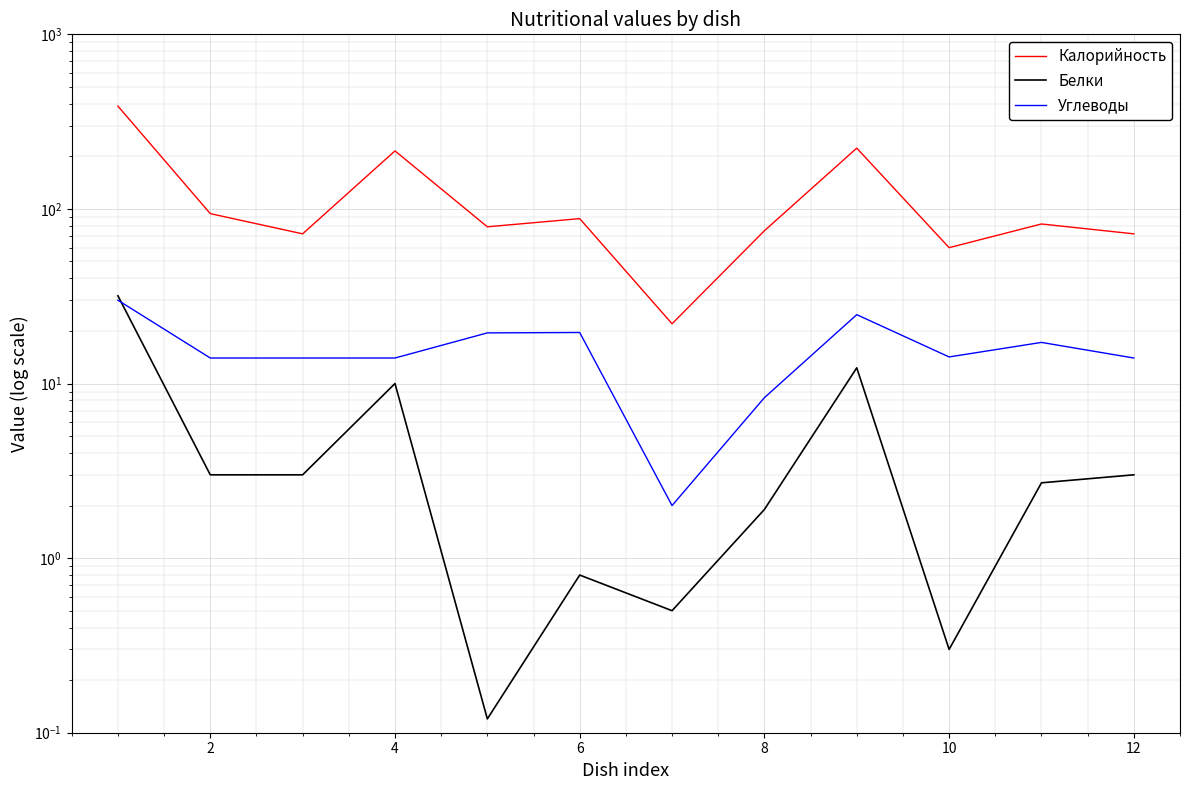

Reading left to right, extract all data points from this chart.

Калорийность: 388.0	94.0	72.0	215.0	79.0	88.0	22.0	75.0	223.0	60.0	82.0	72.0
Белки: 31.8	3.0	3.0	10.0	0.1	0.8	0.5	1.9	12.3	0.3	2.7	3.0
Углеводы: 30.0	14.0	14.0	14.0	19.5	19.6	2.0	8.3	24.8	14.2	17.2	14.0